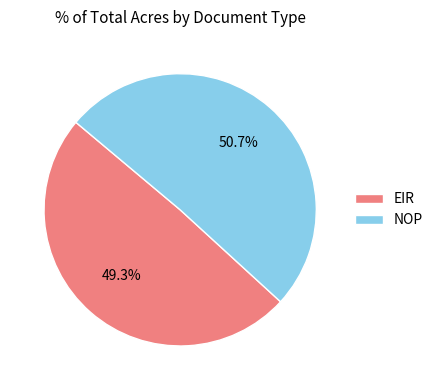

What is the ratio of the value at EIR to the value at NOP?

1.0